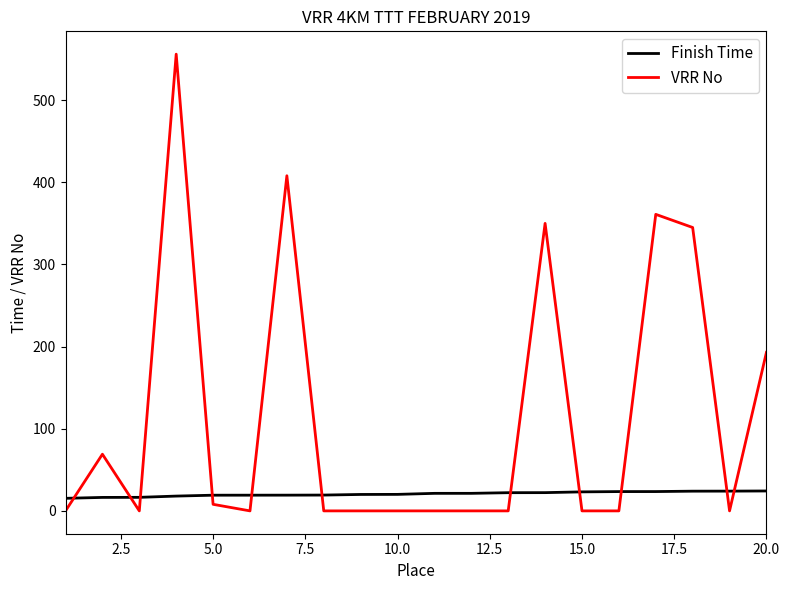

What is the maximum value shown in the chart?

556.0